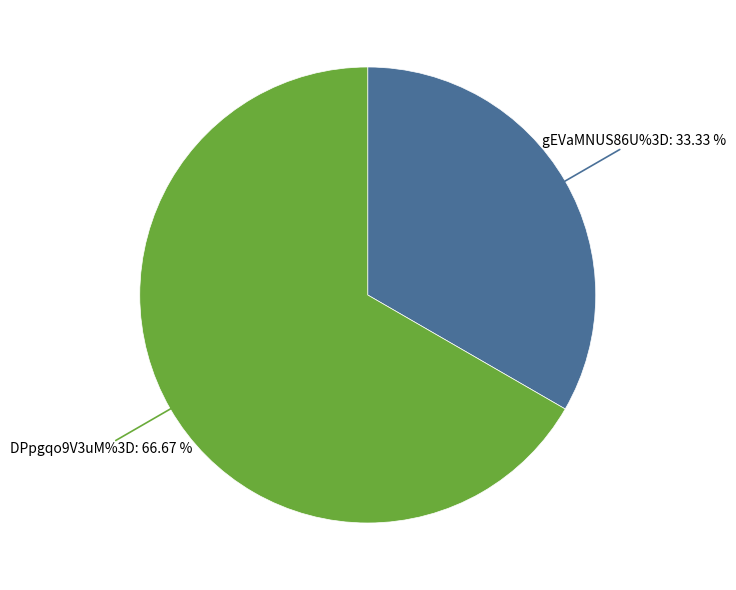

What percentage is NOT represented by gEVaMNUS86U%3D?

66.7%